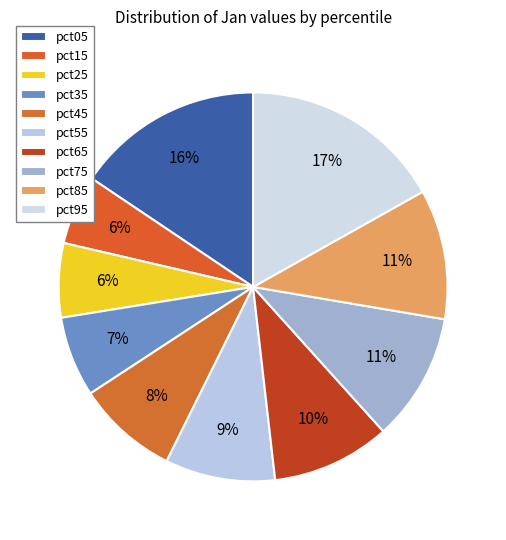

To the nearest percent, what is the average slice percentage?

10%